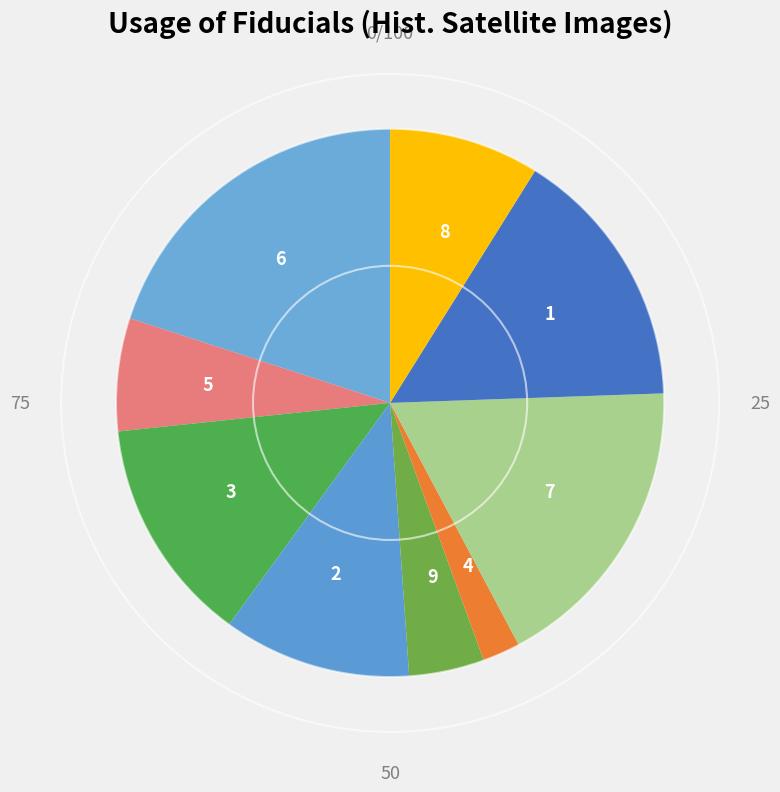

Rank the categories by value from lowest to highest.

4, 9, 5, 8, 2, 3, 1, 7, 6